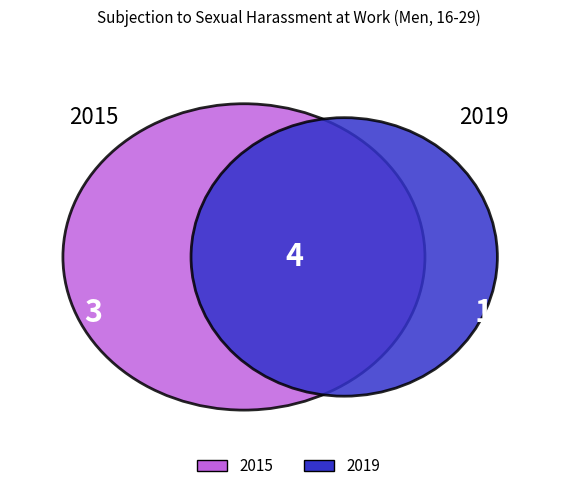

How many segments does this pie chart have?

2